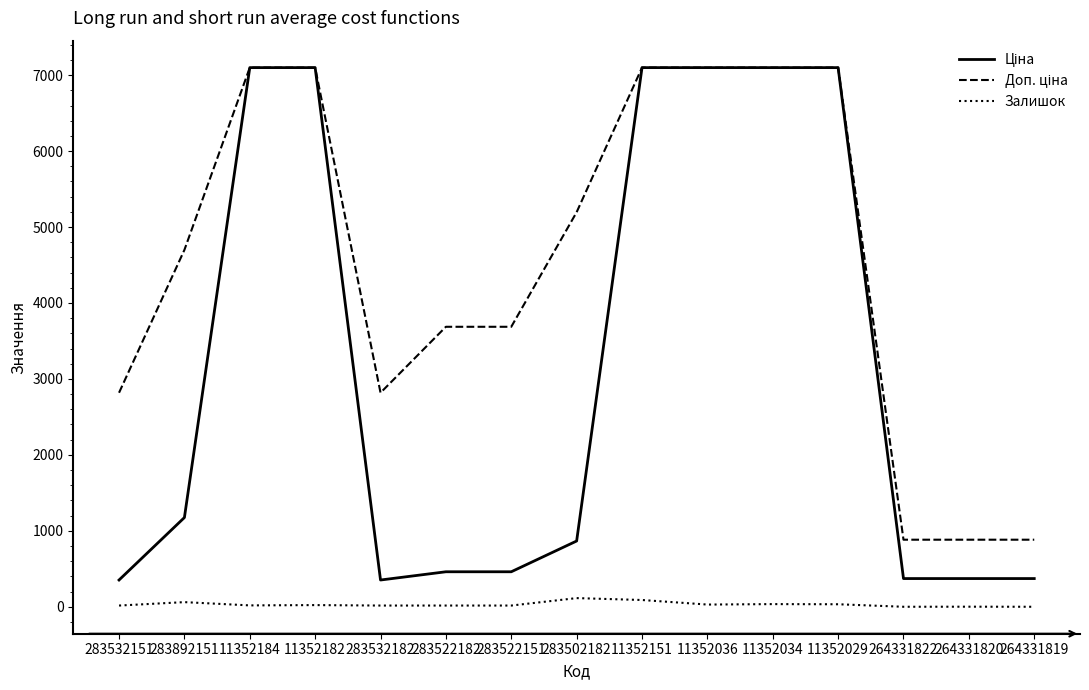

Is it true that Залишок equals 16.0 at 283522182?

True